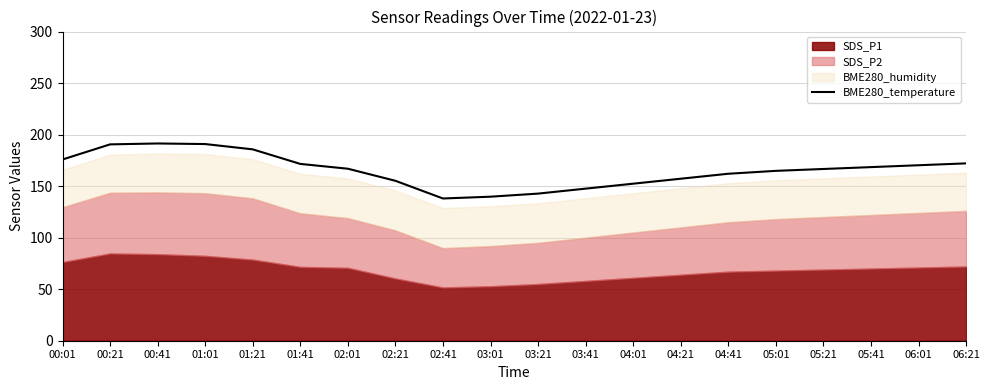

Count the number of values greater than 166.

11